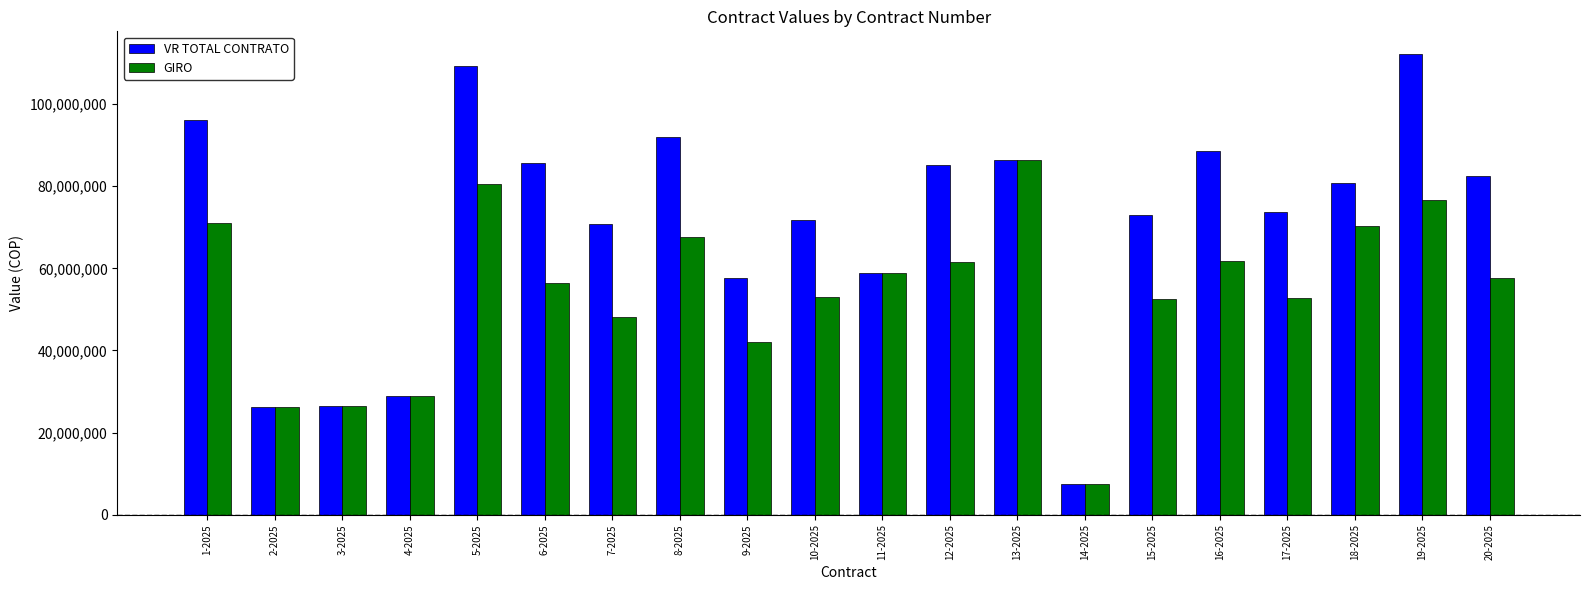

Which series changed the most between 6-2025 and 9-2025?

VR TOTAL CONTRATO